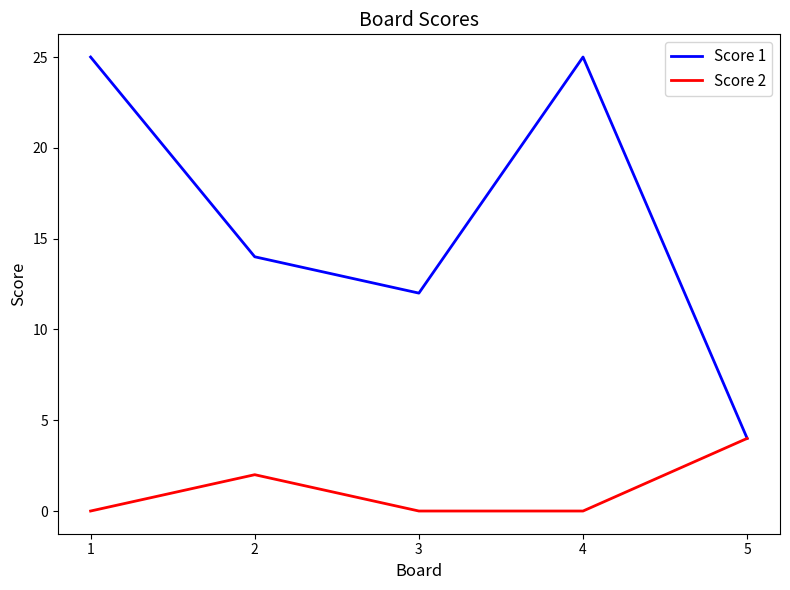

At which category does Score 2 reach its first local peak?

2